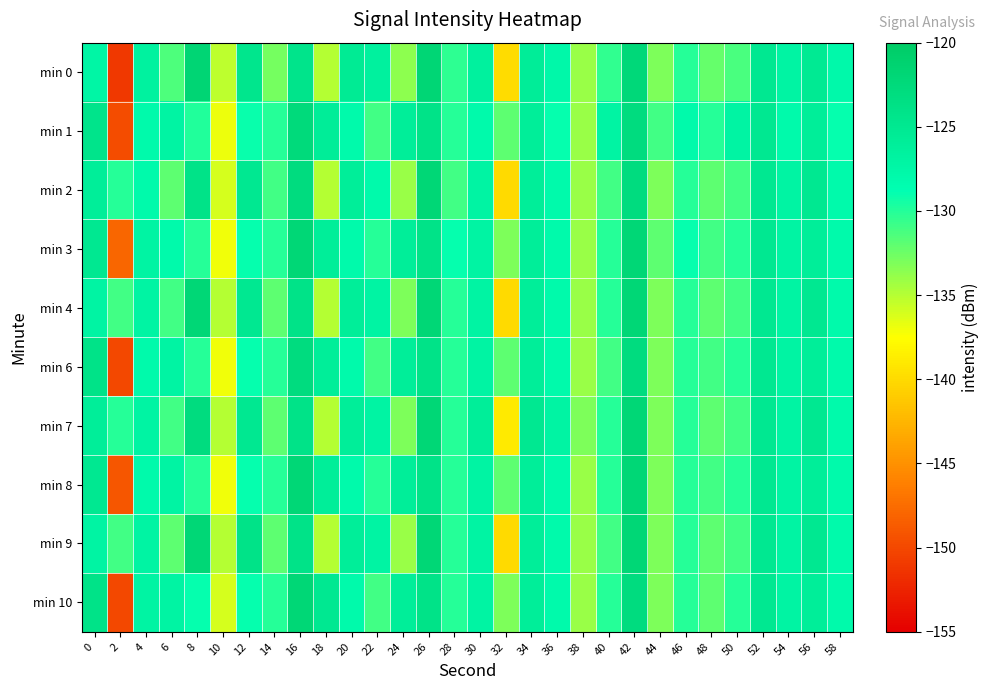

Reading left to right, transcribe all the data shown in this chart.

min 0: 0=-127.3	2=-151.1	4=-126.6	6=-131.4	8=-121.8	10=-135.2	12=-124.5	14=-132.8	16=-124.3	18=-135.0	20=-125.3	22=-126.5	24=-133.6	26=-121.8	28=-130.3	30=-126.5	32=-139.8	34=-125.9	36=-127.7	38=-134.0	40=-130.5	42=-122.2	44=-133.0	46=-130.0	48=-132.2	50=-131.3	52=-125.0	54=-127.1	56=-125.3	58=-127.9
min 1: 0=-124.2	2=-149.7	4=-128.0	6=-127.0	8=-129.9	10=-136.9	12=-129.1	14=-130.0	16=-122.5	18=-125.8	20=-128.0	22=-131.0	24=-126.0	26=-124.0	28=-130.0	30=-128.0	32=-132.0	34=-126.0	36=-129.0	38=-134.0	40=-127.0	42=-123.0	44=-131.0	46=-128.0	48=-130.0	50=-127.0	52=-125.0	54=-128.0	56=-126.0	58=-129.0
min 2: 0=-126.0	2=-130.0	4=-128.0	6=-132.0	8=-124.0	10=-136.0	12=-125.0	14=-131.0	16=-123.0	18=-135.0	20=-126.0	22=-128.0	24=-134.0	26=-122.0	28=-131.0	30=-127.0	32=-140.0	34=-126.0	36=-128.0	38=-134.0	40=-131.0	42=-123.0	44=-133.0	46=-130.0	48=-132.0	50=-131.0	52=-125.0	54=-127.0	56=-125.0	58=-128.0
min 3: 0=-125.0	2=-148.0	4=-127.0	6=-128.0	8=-130.0	10=-137.0	12=-129.0	14=-130.0	16=-122.0	18=-126.0	20=-128.0	22=-130.0	24=-126.0	26=-124.0	28=-129.0	30=-127.0	32=-133.0	34=-126.0	36=-128.0	38=-134.0	40=-130.0	42=-122.0	44=-132.0	46=-129.0	48=-131.0	50=-130.0	52=-125.0	54=-127.0	56=-126.0	58=-128.0
min 4: 0=-127.0	2=-131.0	4=-127.0	6=-131.0	8=-122.0	10=-135.0	12=-125.0	14=-132.0	16=-124.0	18=-135.0	20=-126.0	22=-127.0	24=-133.0	26=-122.0	28=-130.0	30=-127.0	32=-140.0	34=-126.0	36=-128.0	38=-134.0	40=-130.0	42=-122.0	44=-133.0	46=-130.0	48=-132.0	50=-131.0	52=-125.0	54=-127.0	56=-125.0	58=-128.0
min 6: 0=-124.0	2=-150.0	4=-128.0	6=-127.0	8=-130.0	10=-137.0	12=-129.0	14=-130.0	16=-123.0	18=-126.0	20=-128.0	22=-131.0	24=-126.0	26=-124.0	28=-130.0	30=-127.0	32=-132.0	34=-126.0	36=-128.0	38=-134.0	40=-131.0	42=-123.0	44=-133.0	46=-130.0	48=-131.0	50=-130.0	52=-125.0	54=-127.0	56=-126.0	58=-128.0
min 7: 0=-126.0	2=-130.0	4=-127.0	6=-131.0	8=-123.0	10=-135.0	12=-125.0	14=-132.0	16=-124.0	18=-135.0	20=-126.0	22=-127.0	24=-133.0	26=-122.0	28=-130.0	30=-126.0	32=-139.0	34=-125.0	36=-127.0	38=-133.0	40=-130.0	42=-122.0	44=-133.0	46=-130.0	48=-132.0	50=-131.0	52=-125.0	54=-127.0	56=-125.0	58=-128.0
min 8: 0=-125.0	2=-149.0	4=-128.0	6=-127.0	8=-130.0	10=-137.0	12=-129.0	14=-130.0	16=-122.0	18=-126.0	20=-128.0	22=-130.0	24=-126.0	26=-124.0	28=-130.0	30=-127.0	32=-132.0	34=-126.0	36=-128.0	38=-134.0	40=-130.0	42=-122.0	44=-133.0	46=-130.0	48=-131.0	50=-130.0	52=-125.0	54=-127.0	56=-126.0	58=-128.0
min 9: 0=-127.0	2=-131.0	4=-127.0	6=-132.0	8=-122.0	10=-135.0	12=-124.0	14=-132.0	16=-124.0	18=-135.0	20=-126.0	22=-127.0	24=-134.0	26=-122.0	28=-130.0	30=-127.0	32=-140.0	34=-126.0	36=-128.0	38=-134.0	40=-131.0	42=-122.0	44=-133.0	46=-130.0	48=-132.0	50=-131.0	52=-125.0	54=-127.0	56=-125.0	58=-128.0
min 10: 0=-124.0	2=-150.0	4=-127.0	6=-127.0	8=-129.0	10=-136.0	12=-129.0	14=-130.0	16=-122.0	18=-125.0	20=-128.0	22=-131.0	24=-126.0	26=-124.0	28=-130.0	30=-127.0	32=-133.0	34=-126.0	36=-128.0	38=-134.0	40=-130.0	42=-123.0	44=-133.0	46=-130.0	48=-132.0	50=-130.0	52=-125.0	54=-127.0	56=-126.0	58=-128.0